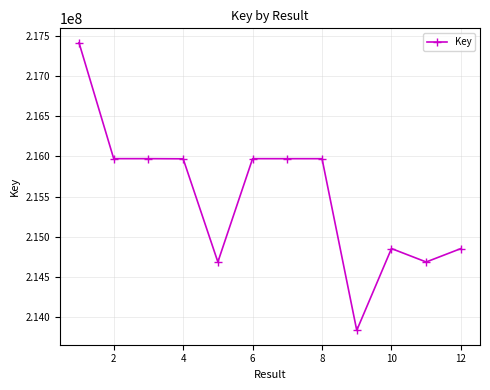

What is the greatest value displayed?

217413169